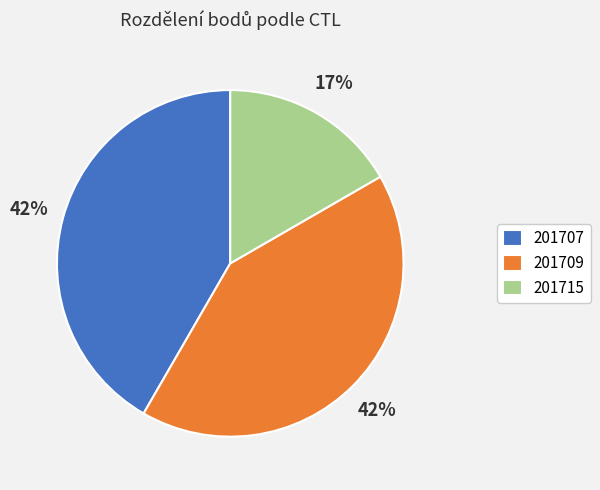

To the nearest percent, what is the average slice percentage?

33%